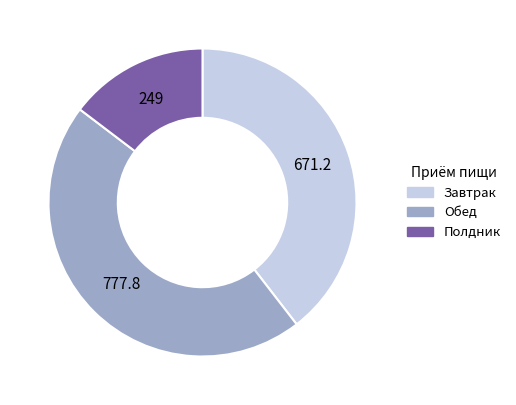

How many segments does this pie chart have?

3